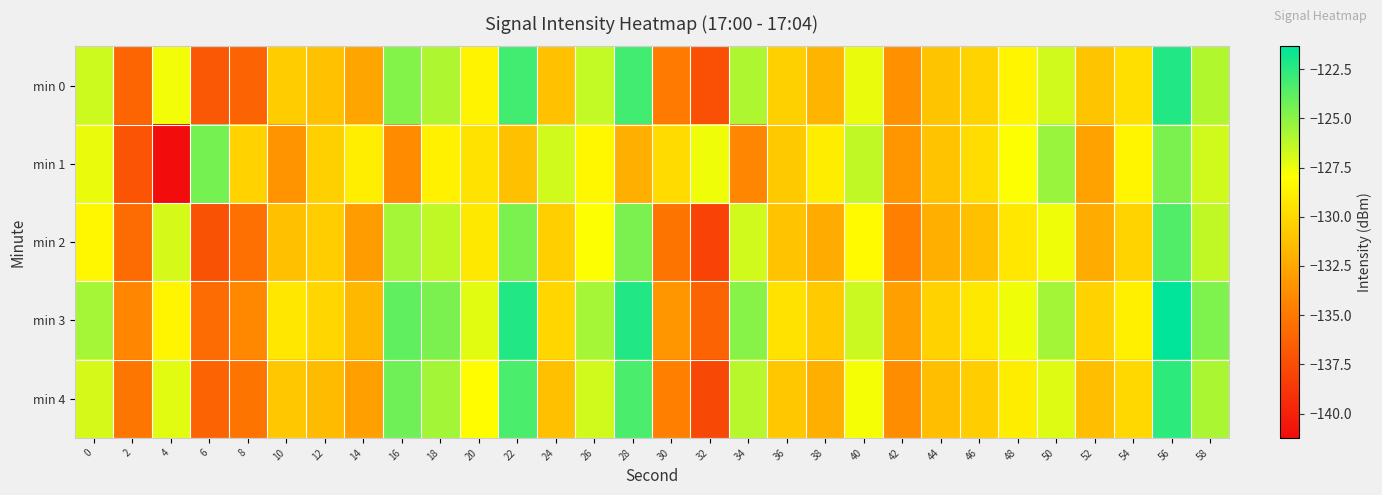

What is the total value across all series at 58?

-629.5